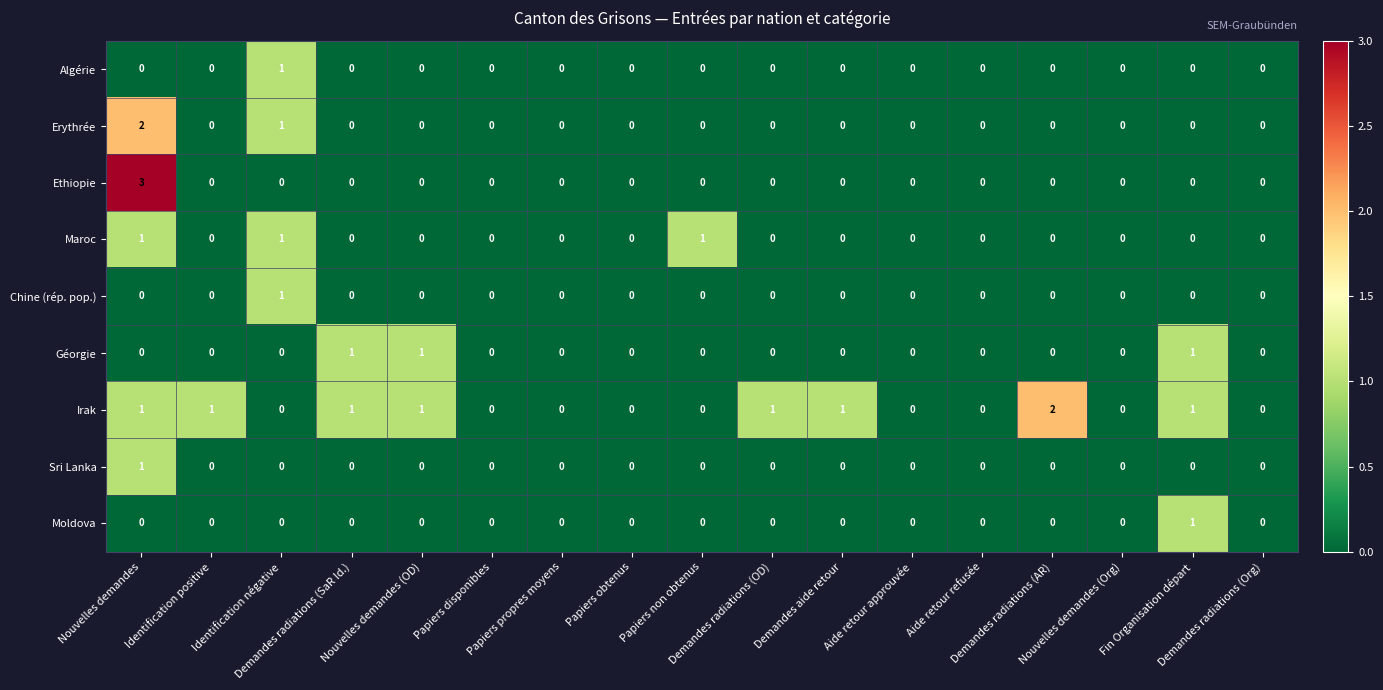

What is the greatest value displayed?

3